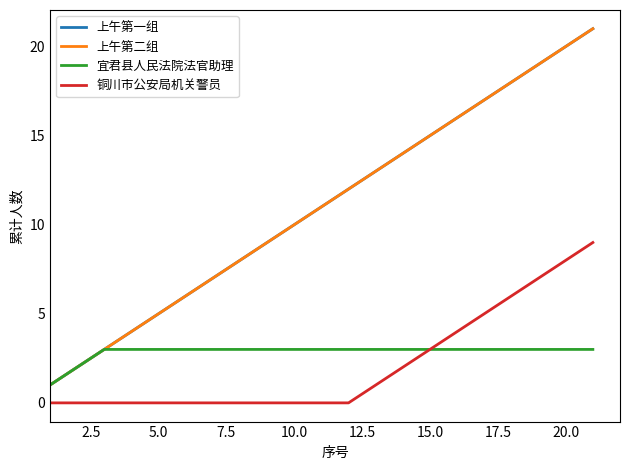

Is this an area chart (filled region under the line)?

No